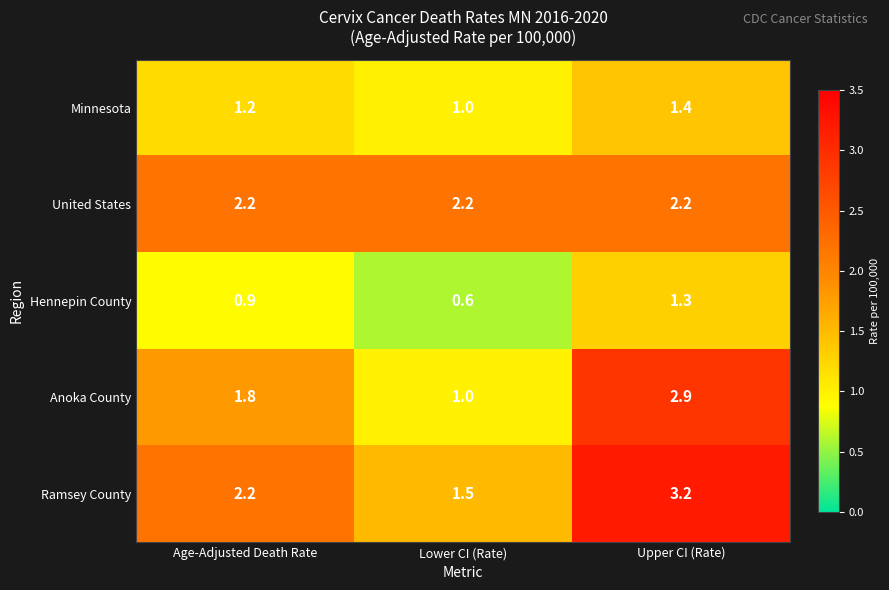

True or false: United States has a value of 2.2 at Age-Adjusted Death Rate.

True